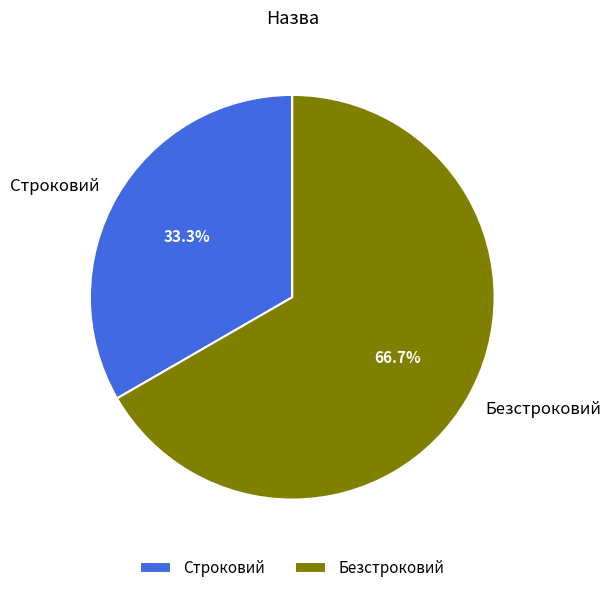

Does Строковий represent more than half of the total?

No